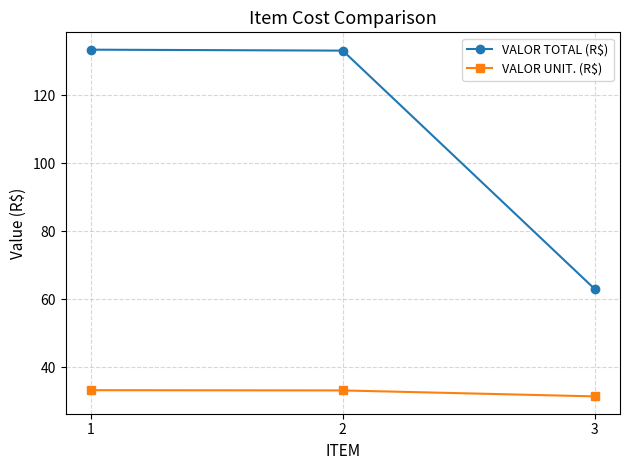

The VALOR UNIT. (R$) series shows 33.3 at 1. True or false?

True